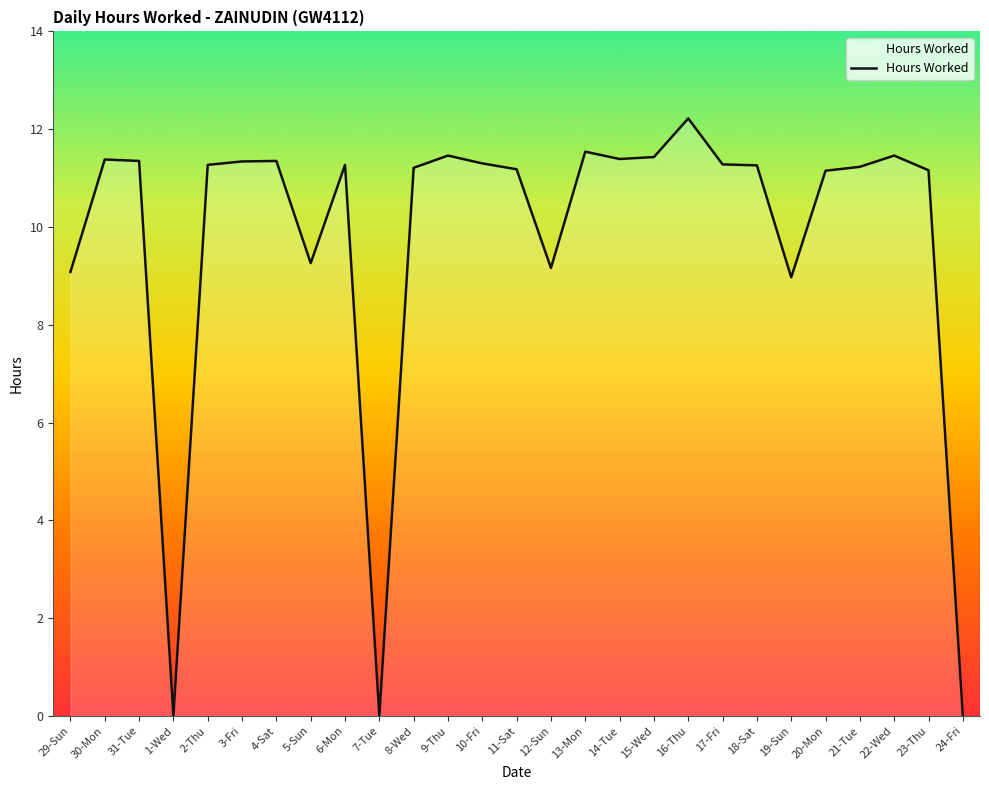

What position from the left is 17-Fri?

20